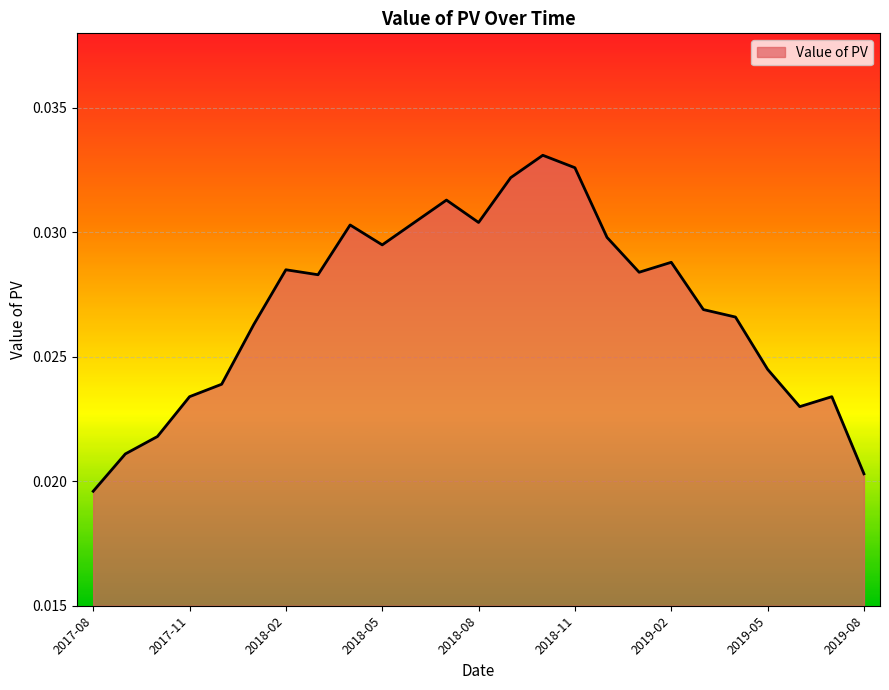

Reading left to right, transcribe all the data shown in this chart.

2017-08=0.0	2017-09=0.0	2017-10=0.0	2017-11=0.0	2017-12=0.0	2018-01=0.0	2018-02=0.0	2018-03=0.0	2018-04=0.0	2018-05=0.0	2018-06=0.0	2018-07=0.0	2018-08=0.0	2018-09=0.0	2018-10=0.0	2018-11=0.0	2018-12=0.0	2019-01=0.0	2019-02=0.0	2019-03=0.0	2019-04=0.0	2019-05=0.0	2019-06=0.0	2019-07=0.0	2019-08=0.0